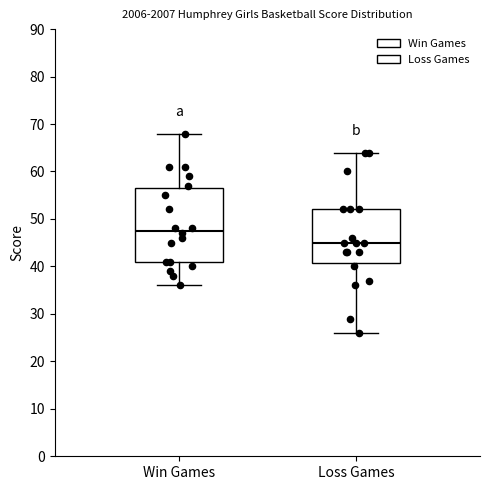

Reading left to right, transcribe this box plot: for each box, give where its median line is, the range the box spans, and where its two whiskers end, as read against the y-axis. The values are not printed on the chart, so give them approximately, as read against the axis.

Win Games: median 48, box 41 to 57, whiskers 36 to 68
Loss Games: median 45, box 41 to 52, whiskers 26 to 64